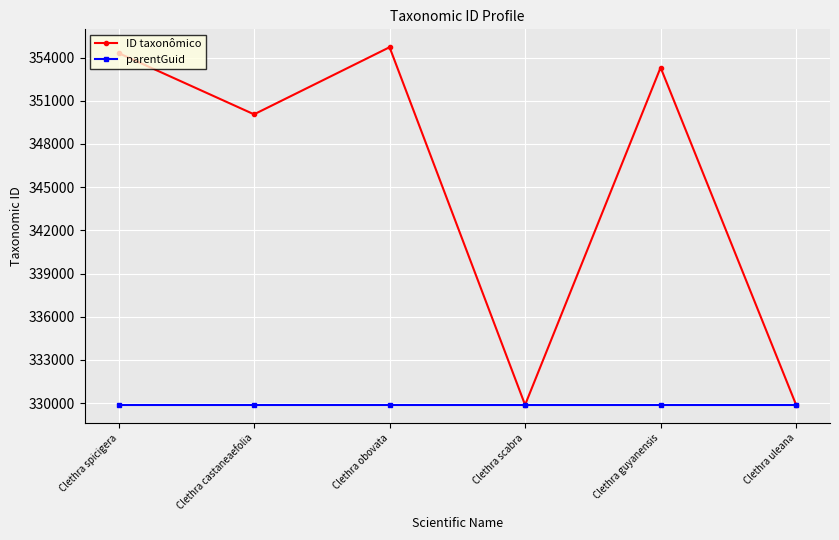

At Clethra obovata, list the series in order from smallest to largest.

parentGuid, ID taxonômico